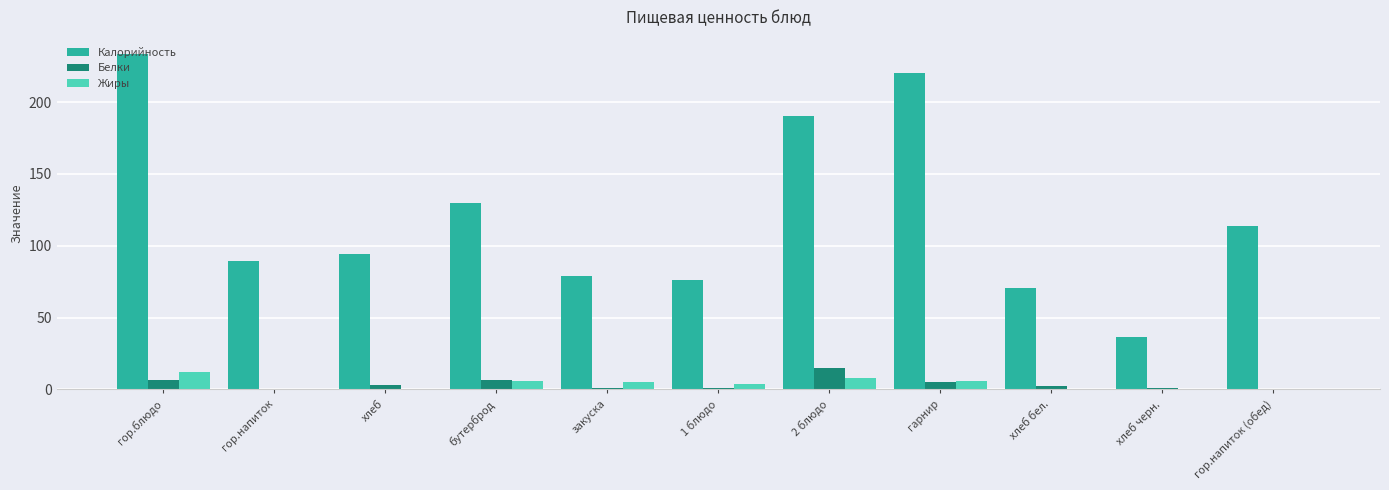

What is the sum of all Калорийность values?

1333.5